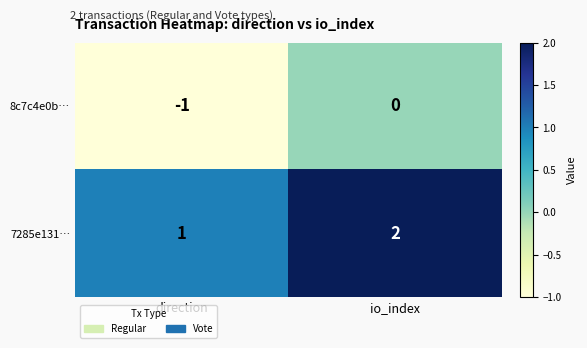

The 7285e131… series shows 2 at io_index. True or false?

True